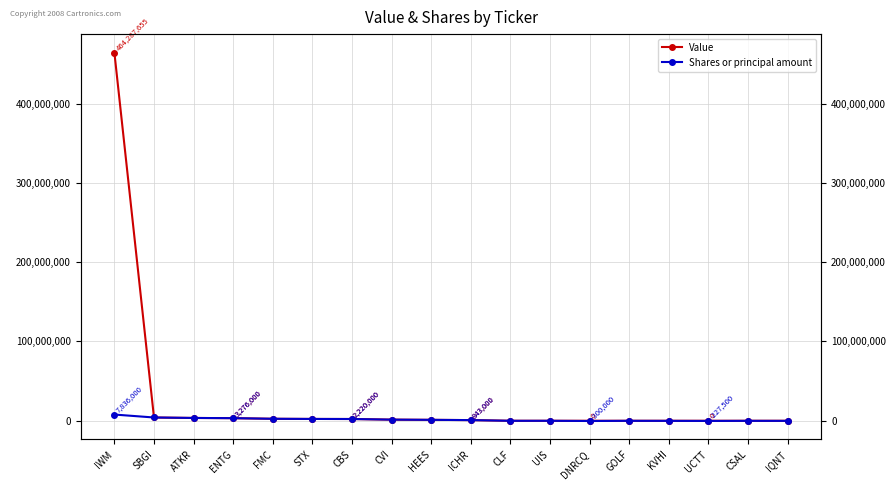

At how many categories does at least one series exceed 49238917?

1